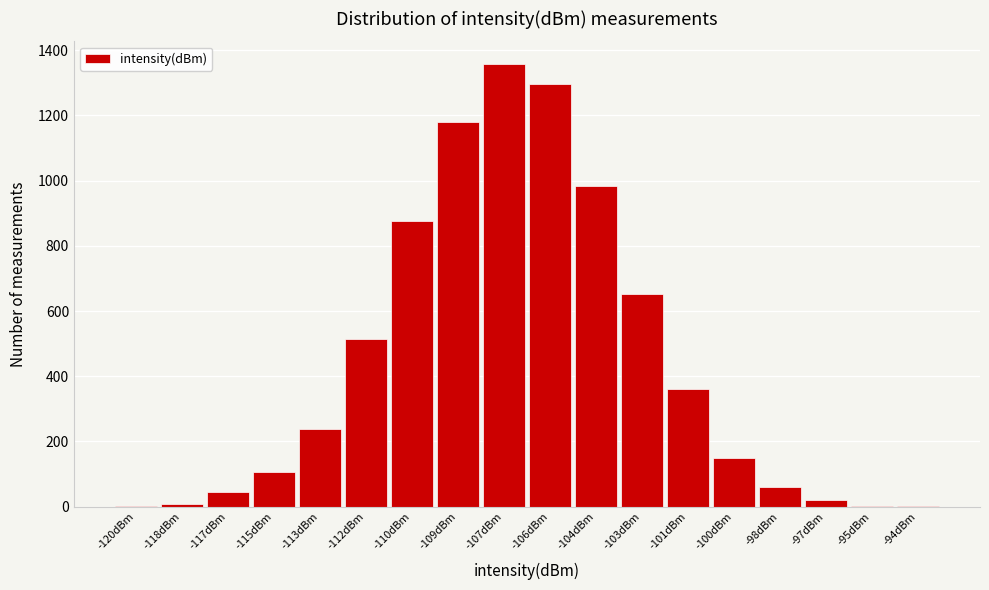

Approximately how many times larger is the value at -113dBm compared to -103dBm?

0.4